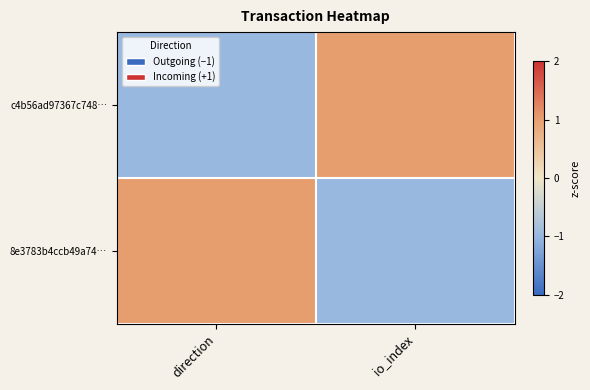

At how many categories does at least one series exceed 0?

2